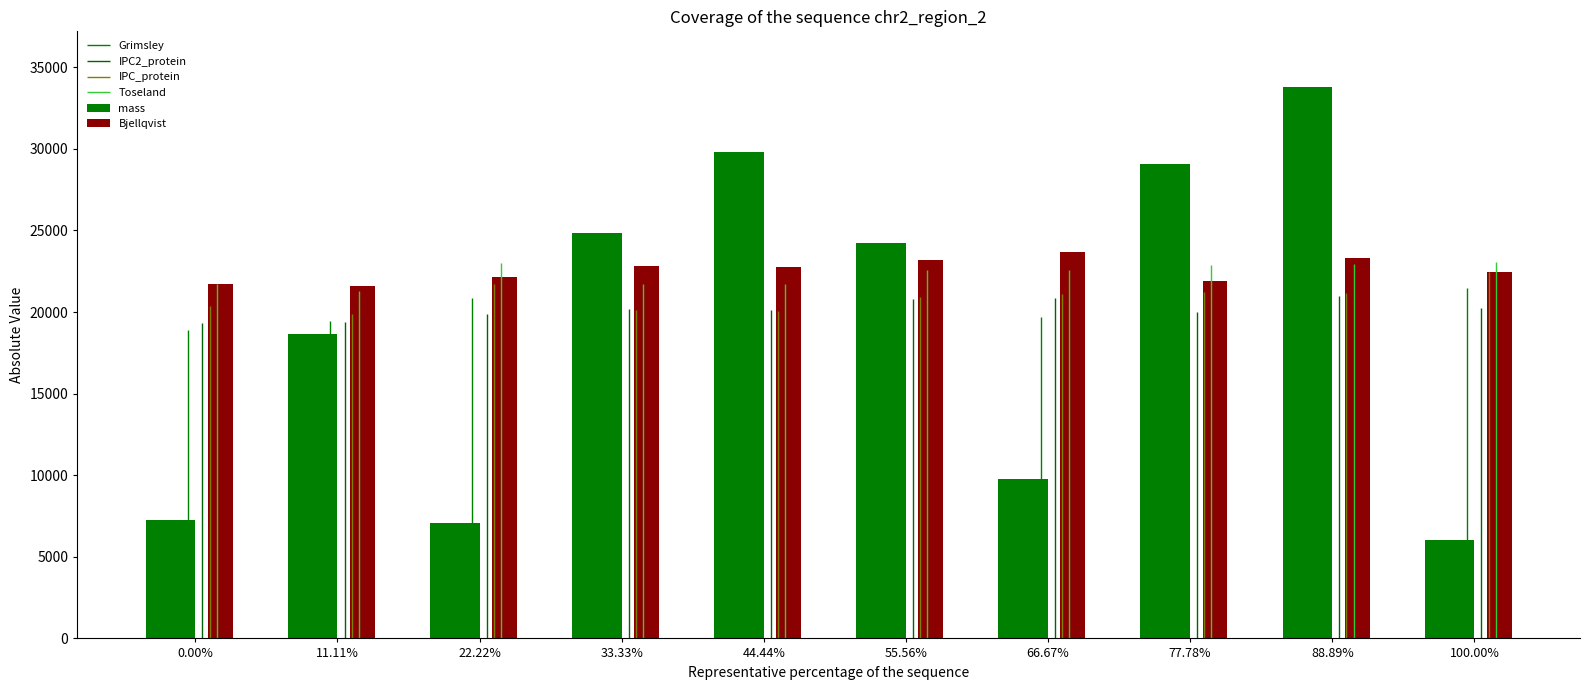

Rank the categories by mass value from lowest to highest.

100.00%, 22.22%, 0.00%, 66.67%, 11.11%, 55.56%, 33.33%, 77.78%, 44.44%, 88.89%